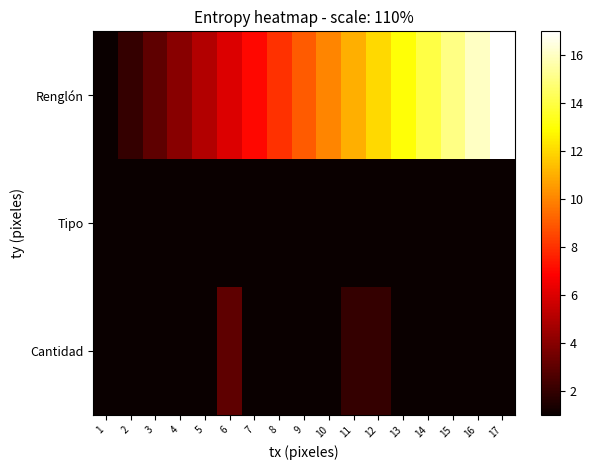

Which series changed the most between 4 and 15?

Renglón